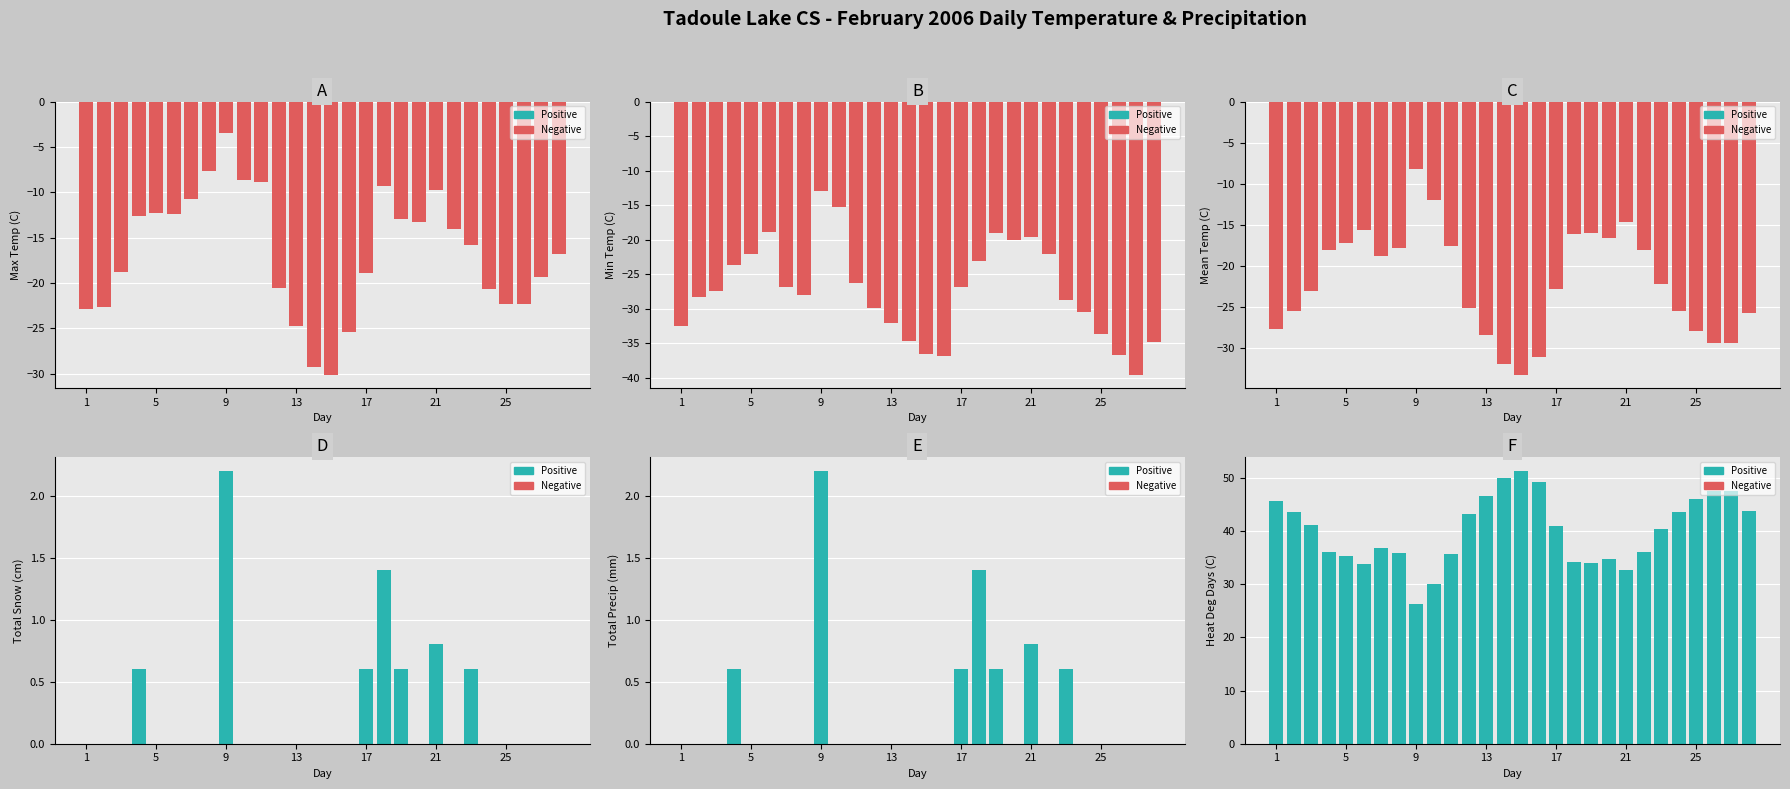

True or false: Min Temp (C) has a value of -22.4 at 26.

False